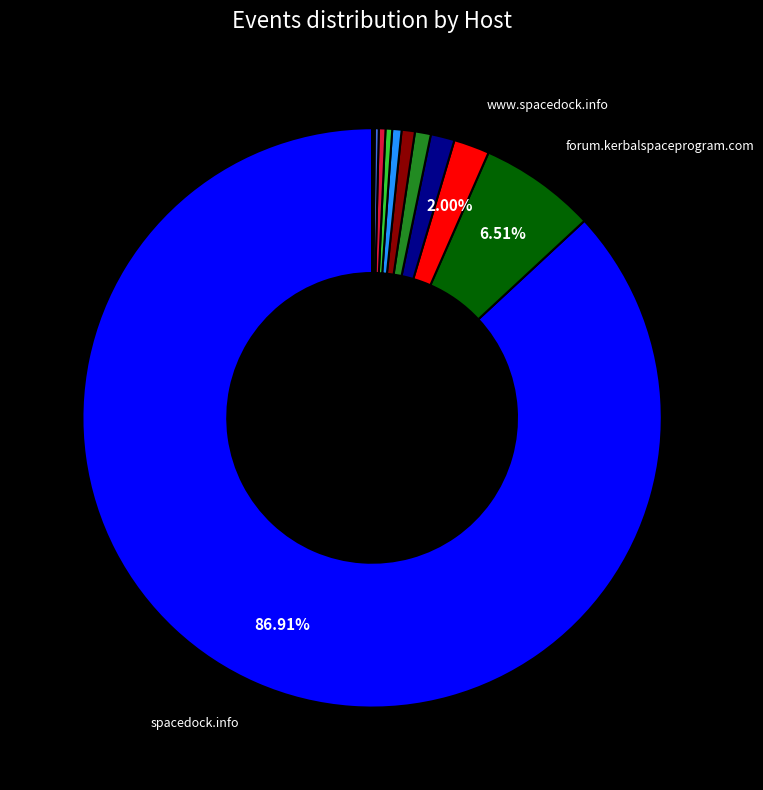

Does any single category account for the majority?

Yes